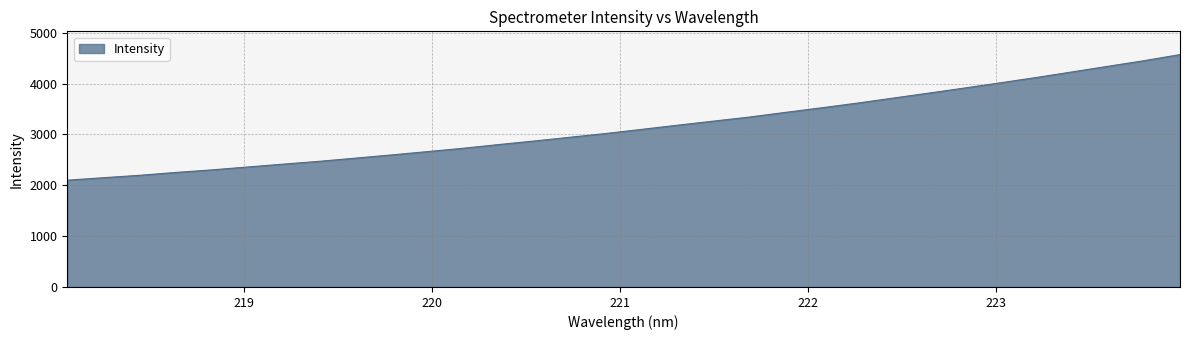

What is the minimum value shown in the chart?

2099.6